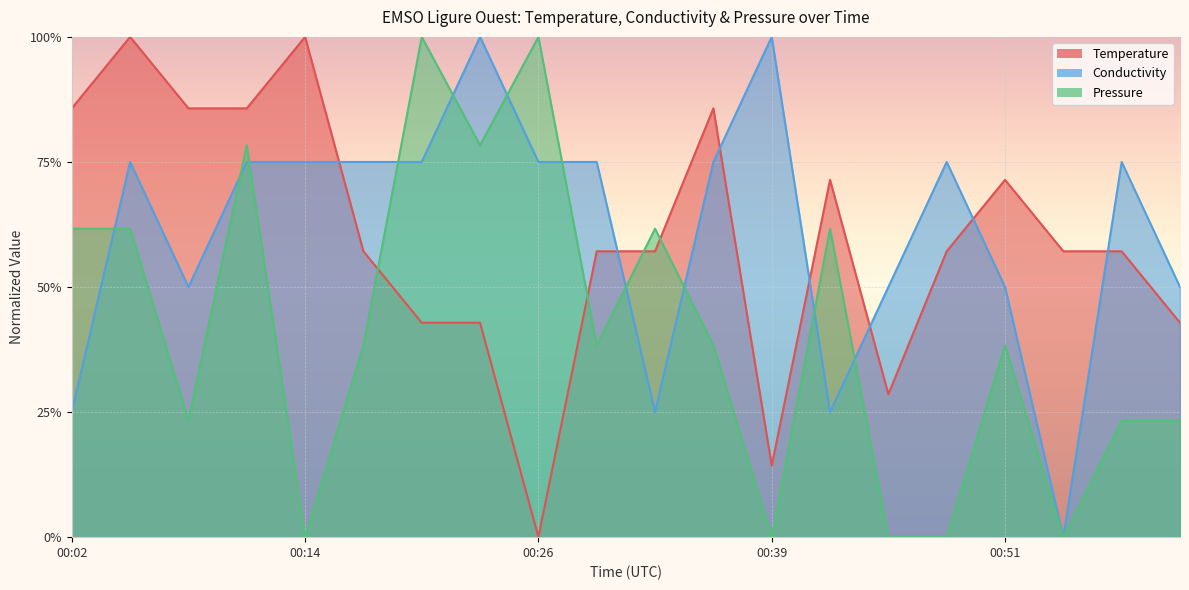

Reading left to right, extract all data points from this chart.

Temperature: 0.9	1.0	0.9	0.9	1.0	0.6	0.4	0.4	0.0	0.6	0.6	0.9	0.1	0.7	0.3	0.6	0.7	0.6	0.6	0.4
Conductivity: 0.2	0.8	0.5	0.8	0.8	0.8	0.8	1.0	0.8	0.8	0.2	0.8	1.0	0.2	0.5	0.8	0.5	0.0	0.8	0.5
Pressure: 0.6	0.6	0.2	0.8	0.0	0.4	1.0	0.8	1.0	0.4	0.6	0.4	0.0	0.6	0.0	0.0	0.4	0.0	0.2	0.2